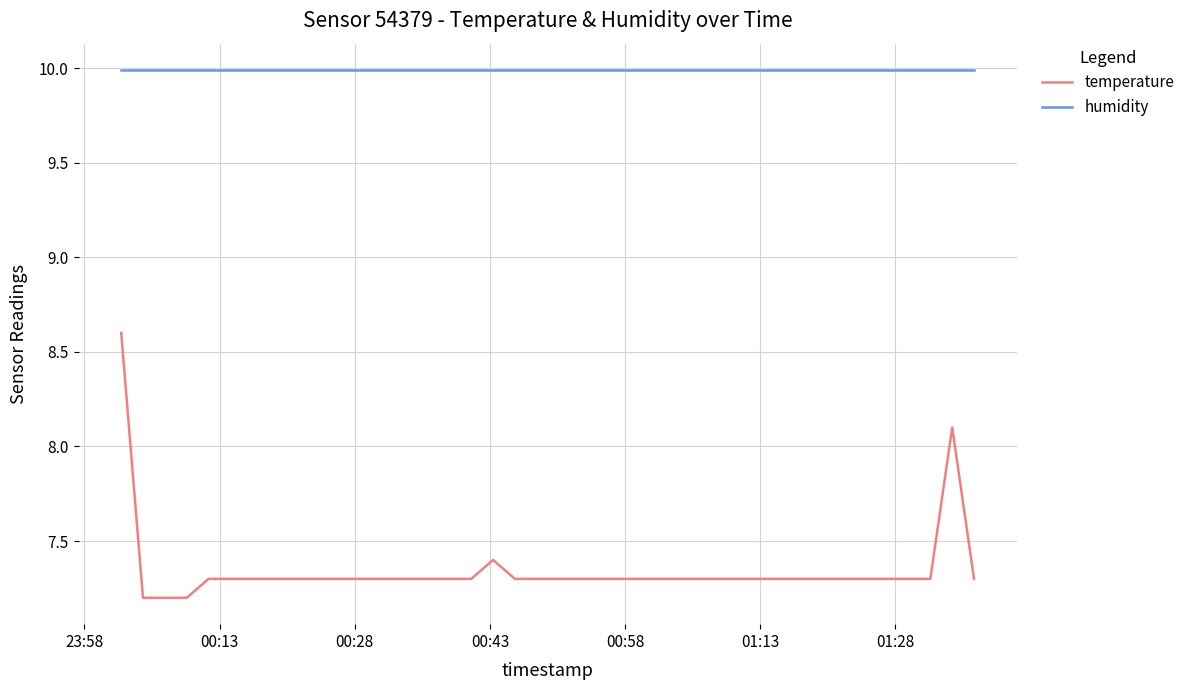

How many lines are shown in the chart?

2